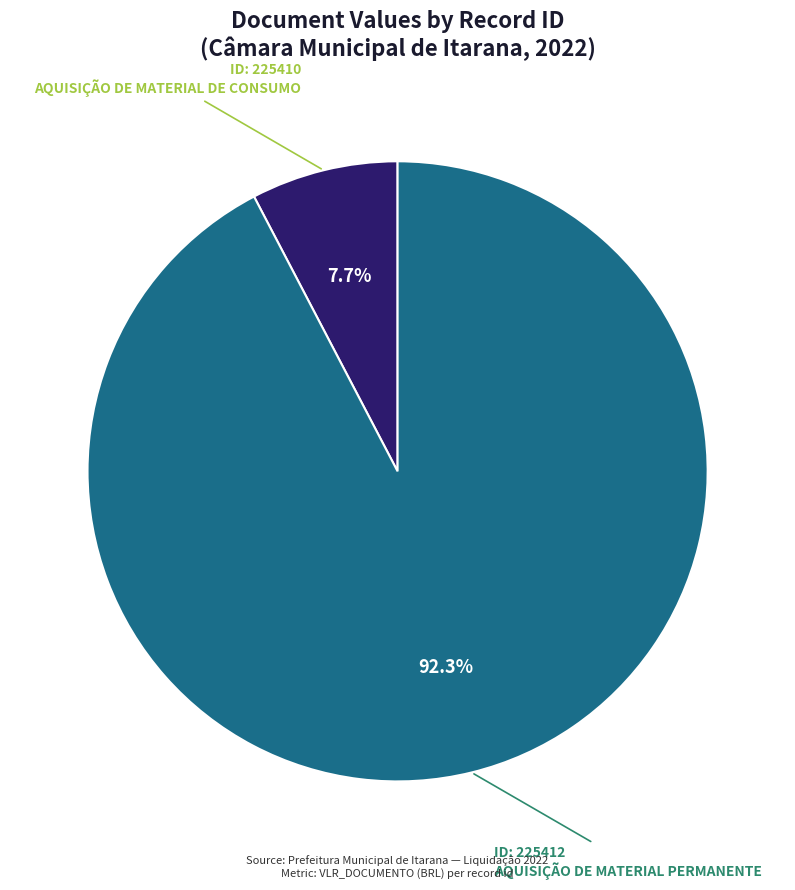

Is there a majority slice in this chart?

Yes